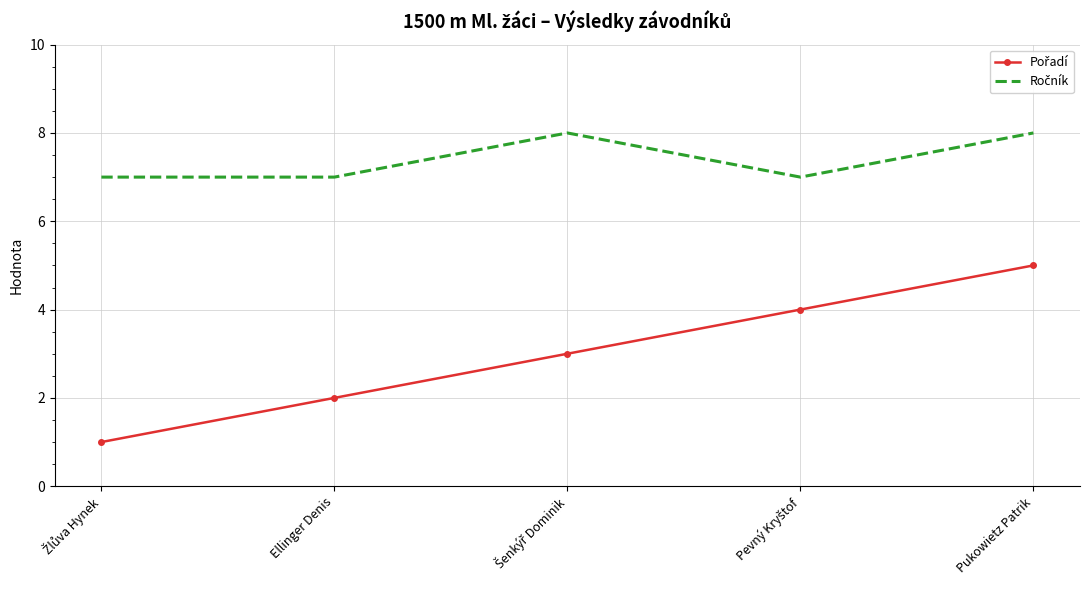

What is the greatest value displayed?

8